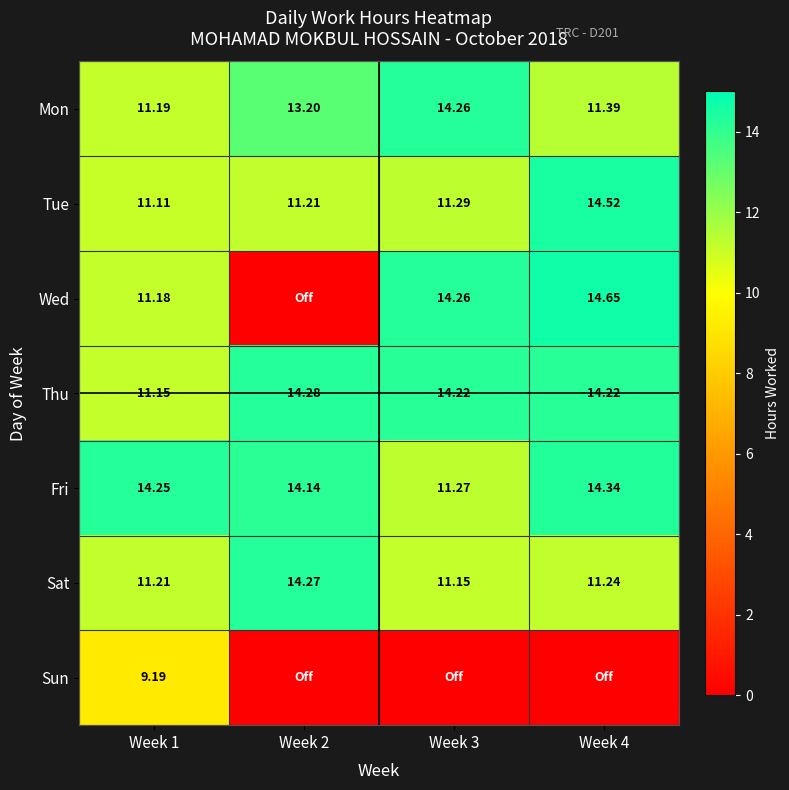

Rank the series at Week 1 from highest to lowest value.

Fri, Sat, Mon, Wed, Thu, Tue, Sun